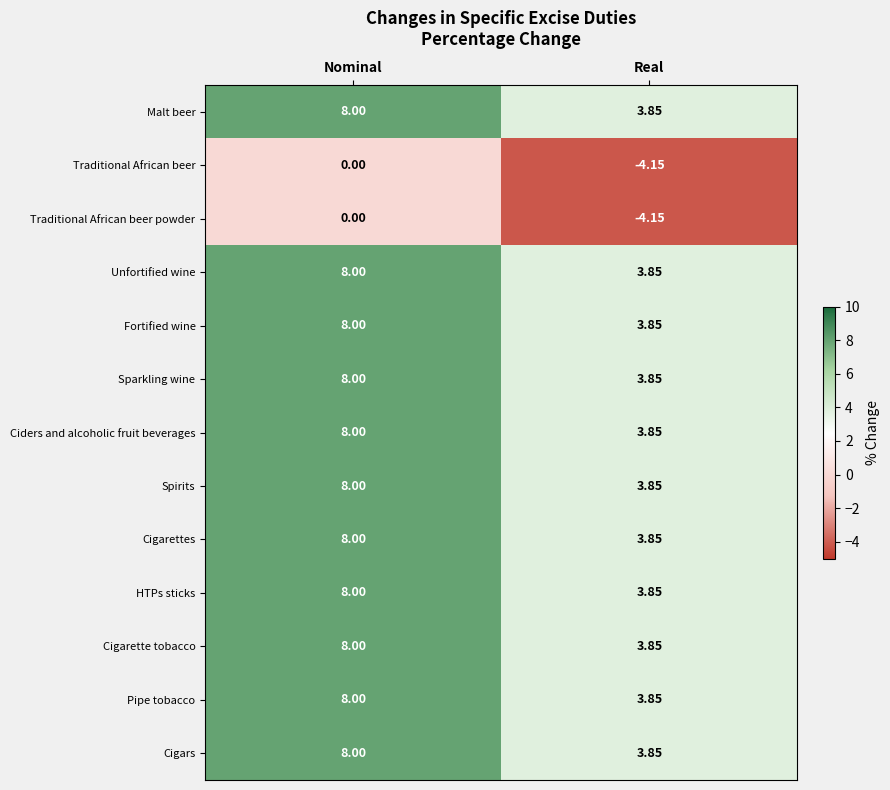

List the labels in order of HTPs sticks value, smallest first.

Real, Nominal